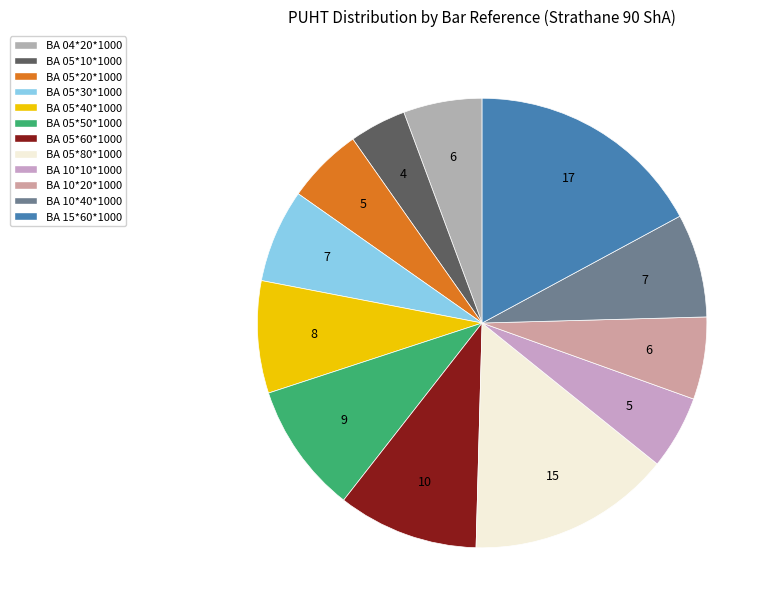

To the nearest percent, what is the difference between the largest and smallest slice percentages?

13%